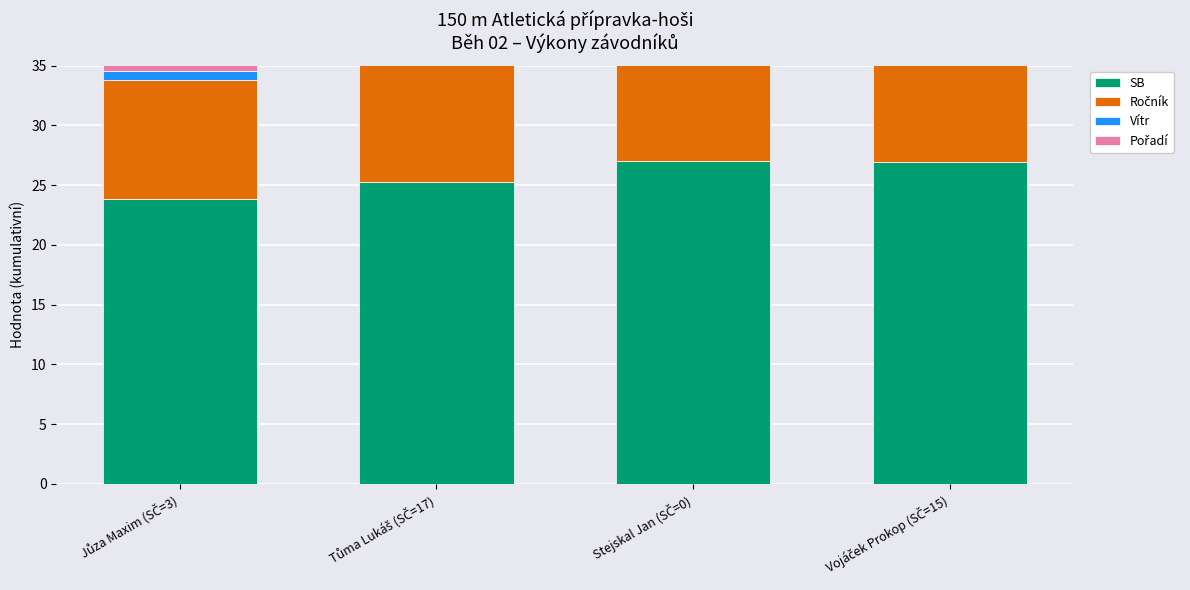

Is the value of Ročník at Tůma Lukáš (SČ=17) greater than the value of Vítr at Vojáček Prokop (SČ=15)?

Yes